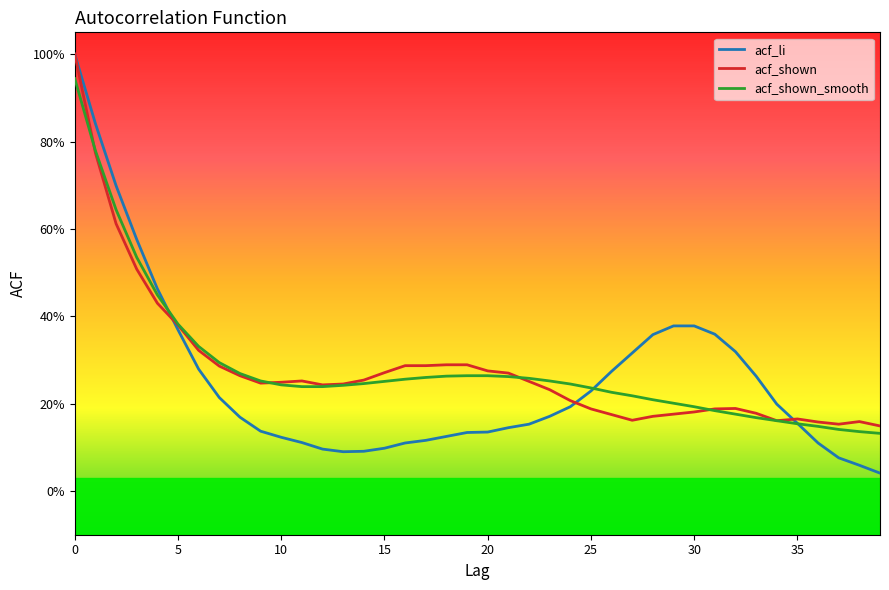

Does the chart have visible grid lines?

No